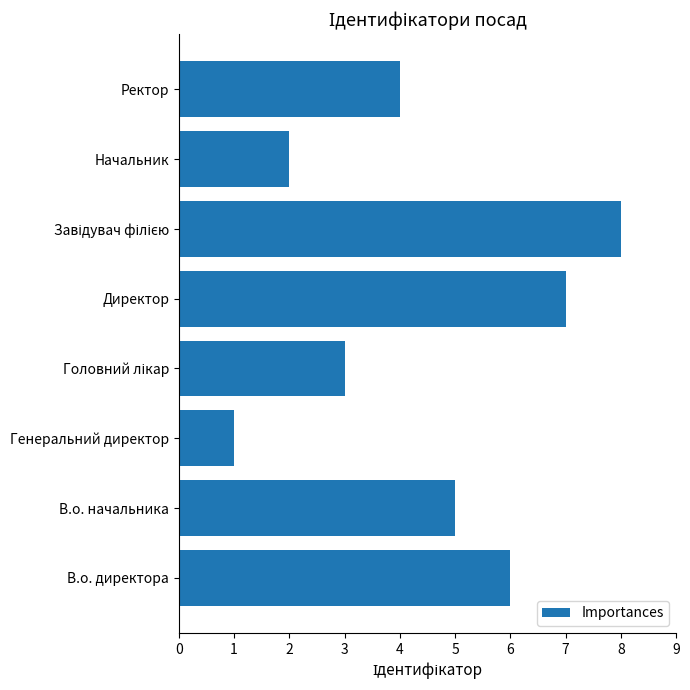

What is the minimum value shown in the chart?

1